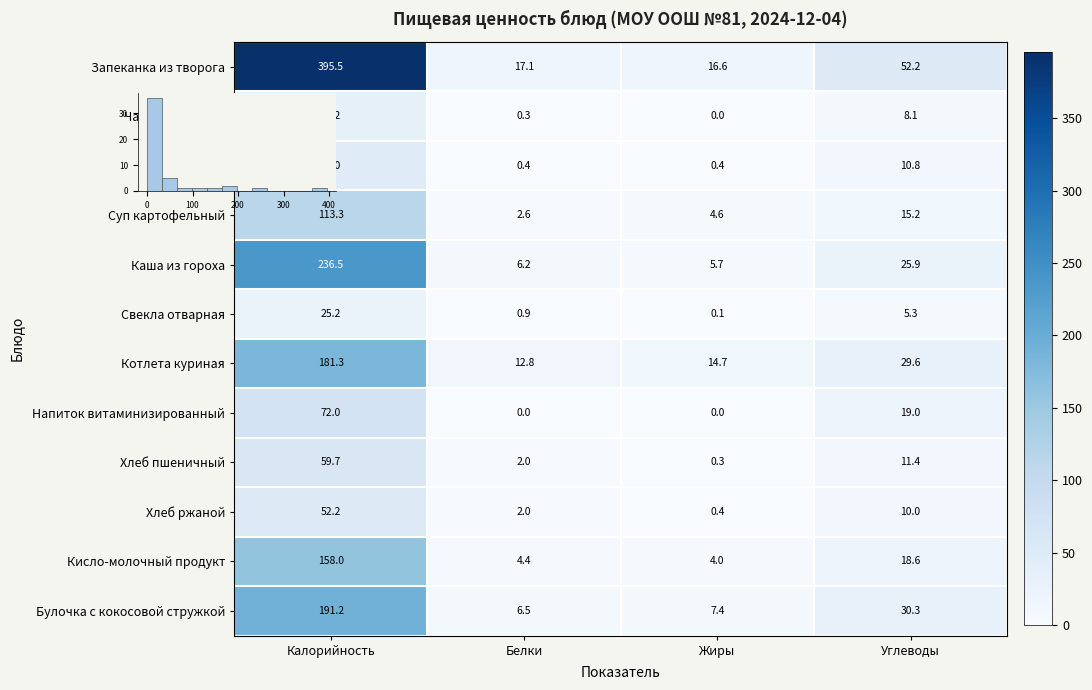

Which series has the largest total across all categories?

Запеканка из творога